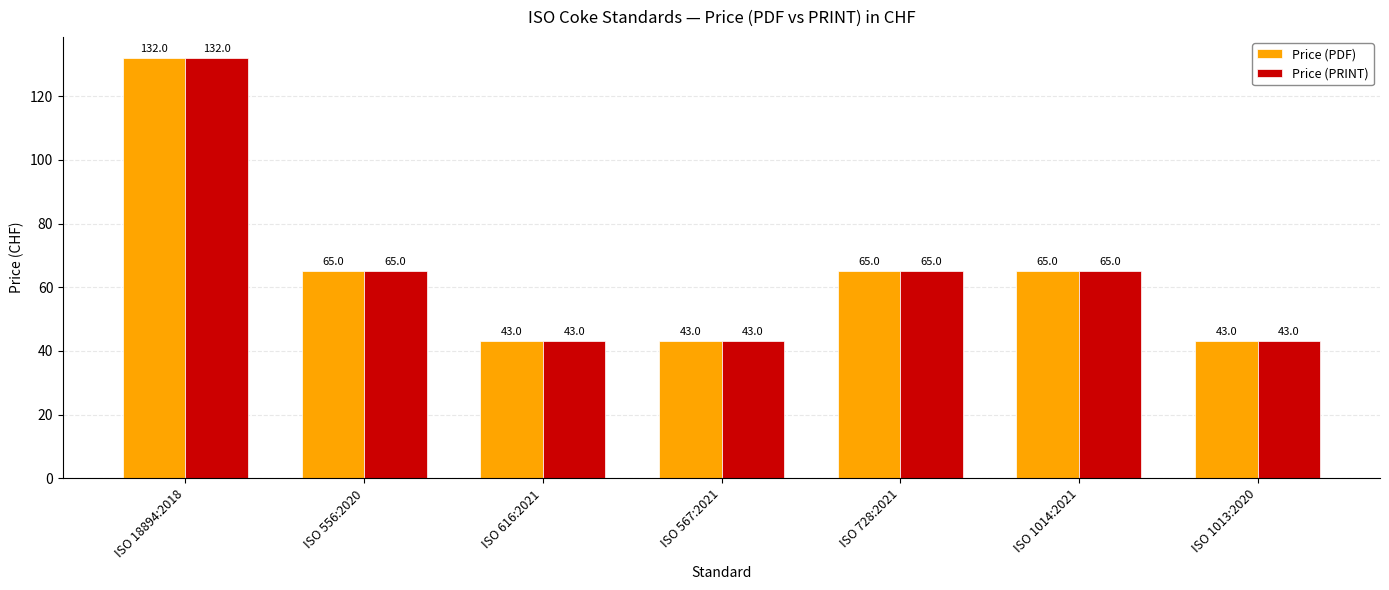

What is the average value of the Price (PRINT) series?

65